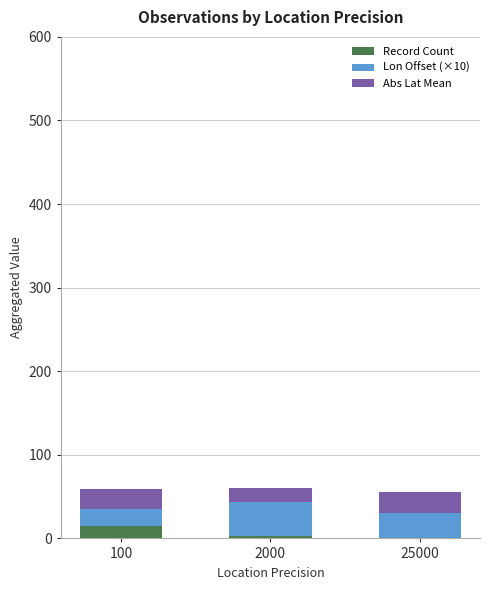

The Record Count series shows 1 at 25000. True or false?

True